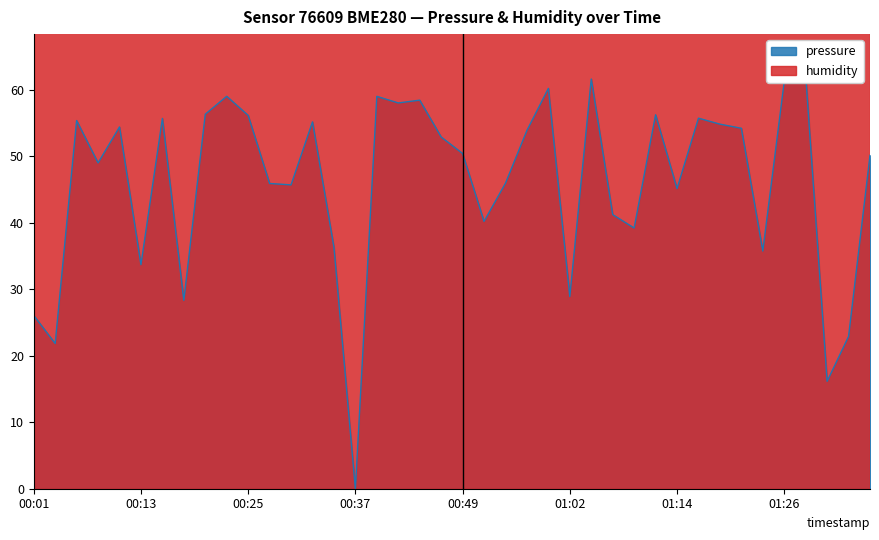

Rank the categories by value from highest to lowest.

01:28, 01:04, 01:26, 00:59, 00:23, 00:40, 00:45, 00:42, 00:20, 01:11, 00:25, 01:16, 00:15, 00:06, 00:32, 01:19, 00:11, 01:21, 00:57, 00:47, 00:49, 01:36, 00:08, 00:54, 00:28, 00:30, 01:14, 01:06, 00:52, 01:09, 00:35, 01:23, 00:13, 01:02, 00:18, 00:01, 01:33, 00:03, 01:31, 00:37